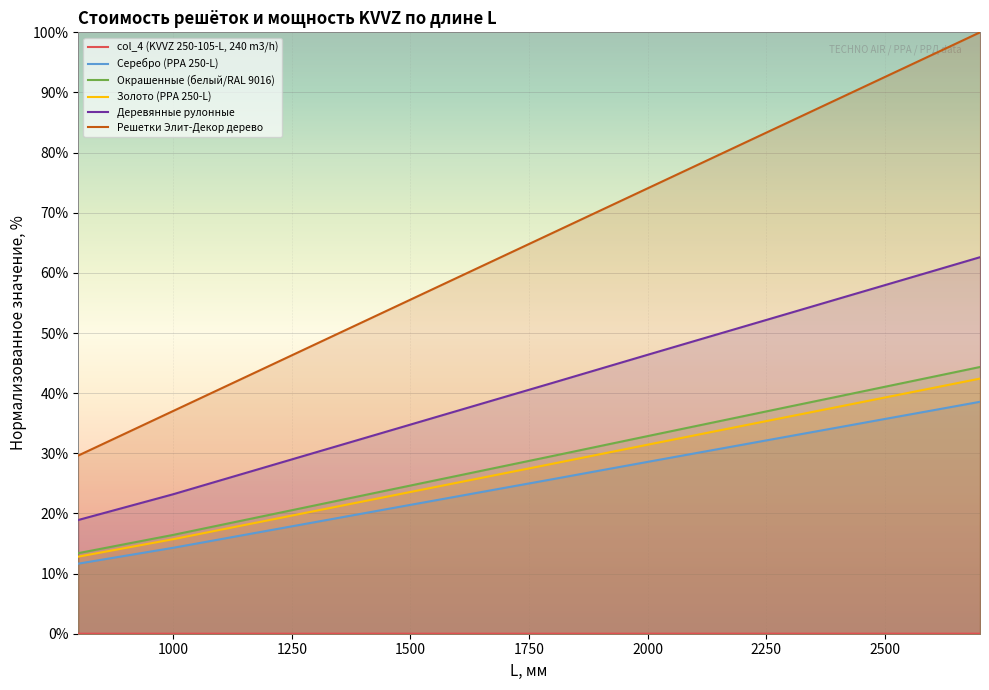

What is the maximum value for Деревянные рулонные?

62.6